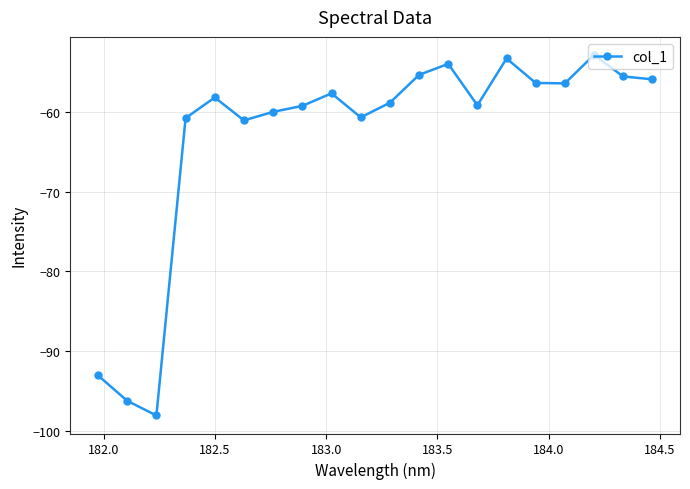

What is the difference between the maximum and minimum values?

45.1